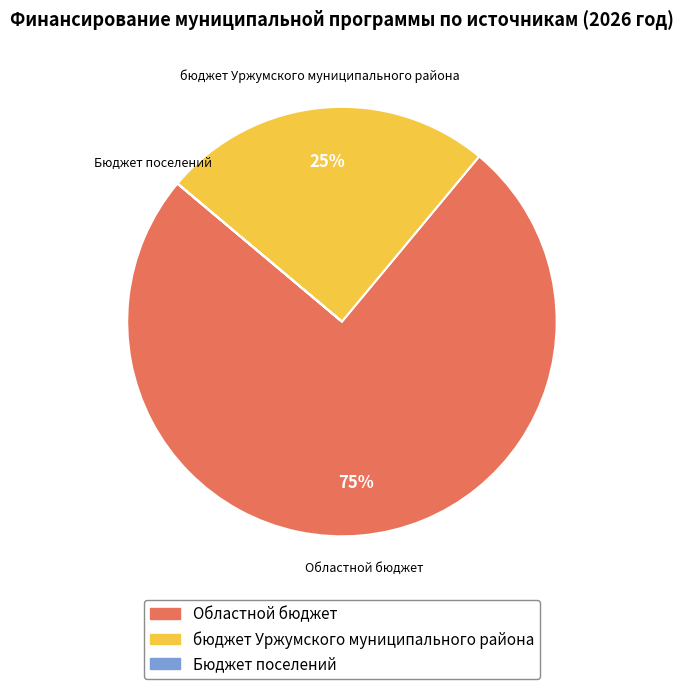

To the nearest percent, what is the difference between the largest and smallest slice percentages?

75%